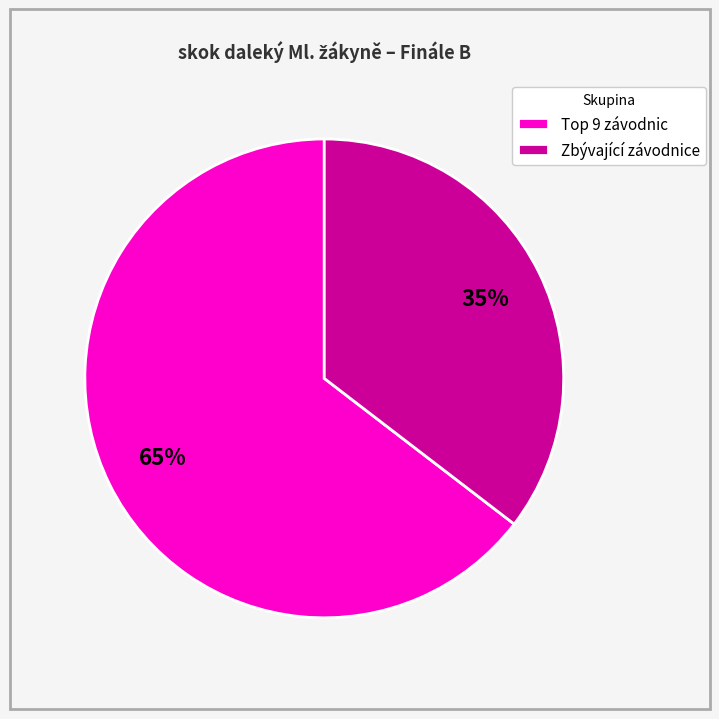

Does any single category account for the majority?

Yes